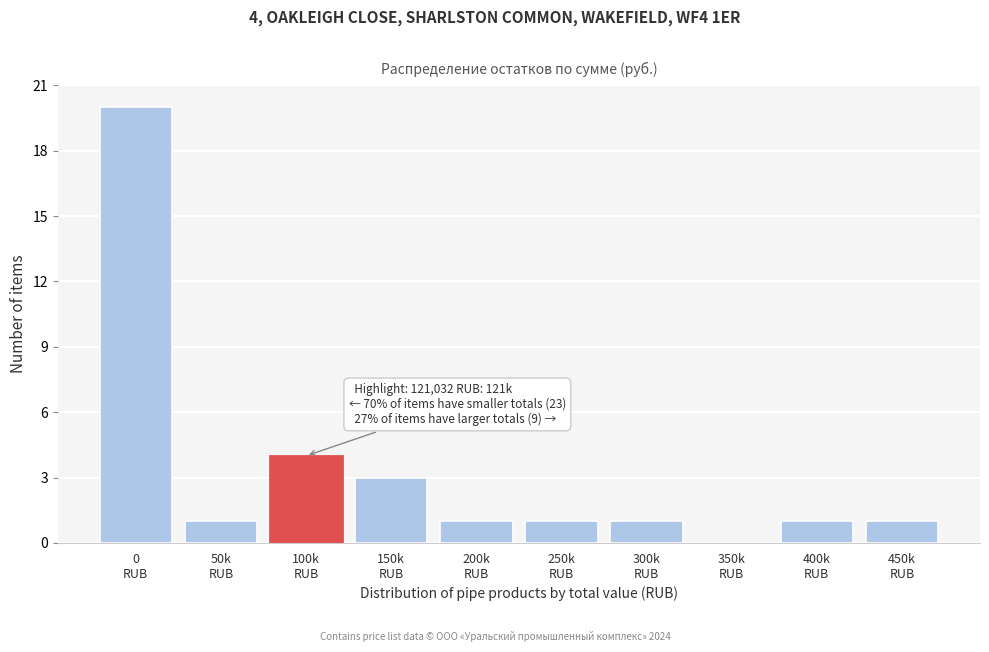

What is the sum of all values?

33